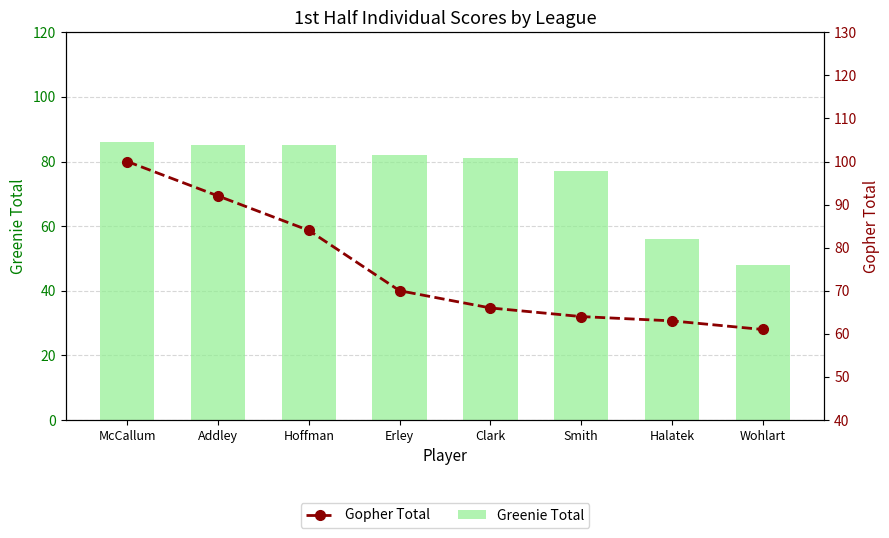

Which has a higher value, Erley or Smith?

Erley